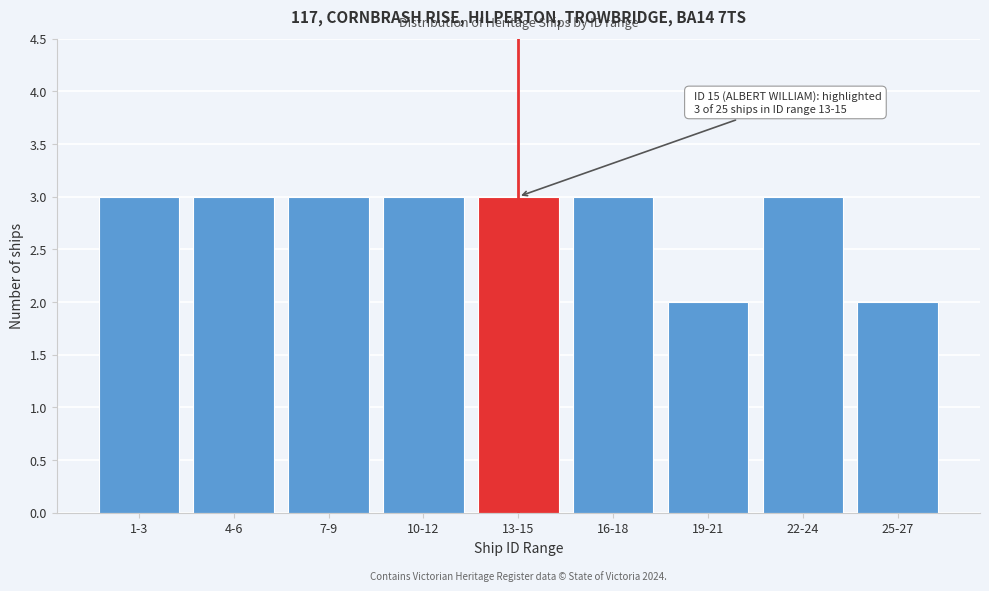

Reading left to right, extract all data points from this chart.

3	3	3	3	3	3	2	3	2